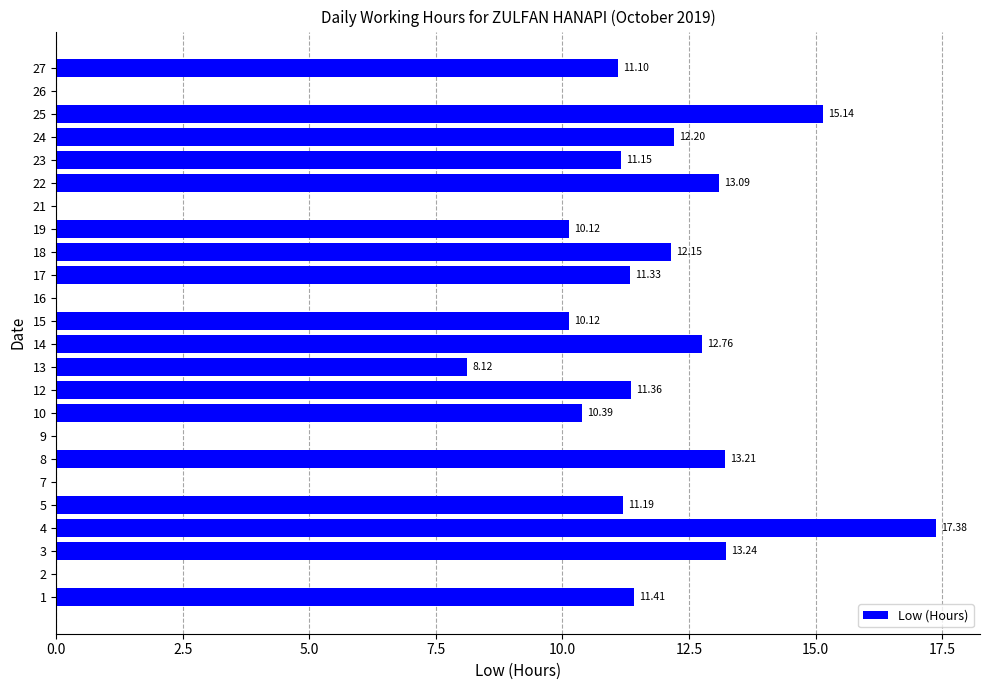

Between 7 and 14, which is larger?

14